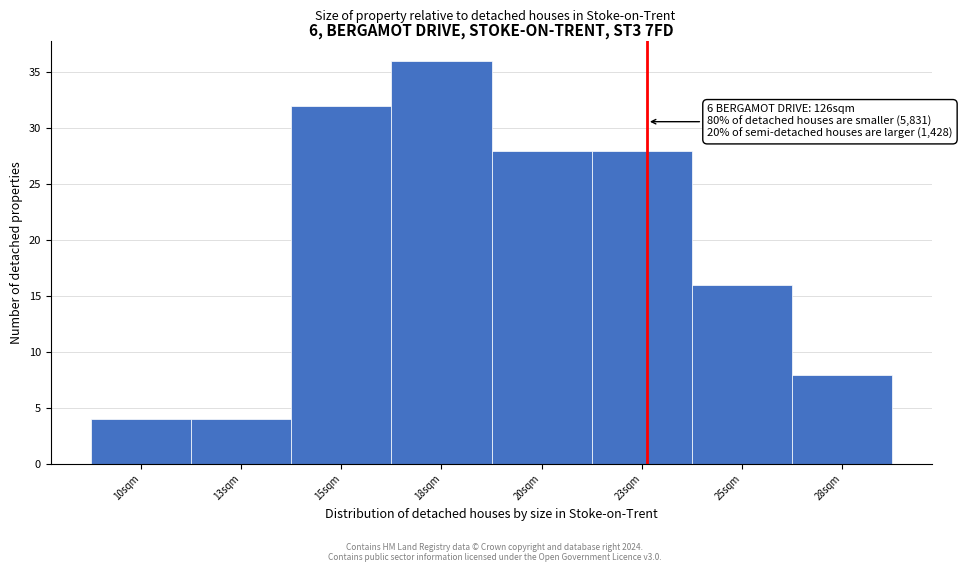

Reading left to right, list all the values displayed in this chart.

10sqm=4	13sqm=4	15sqm=32	18sqm=36	20sqm=28	23sqm=28	25sqm=16	28sqm=8